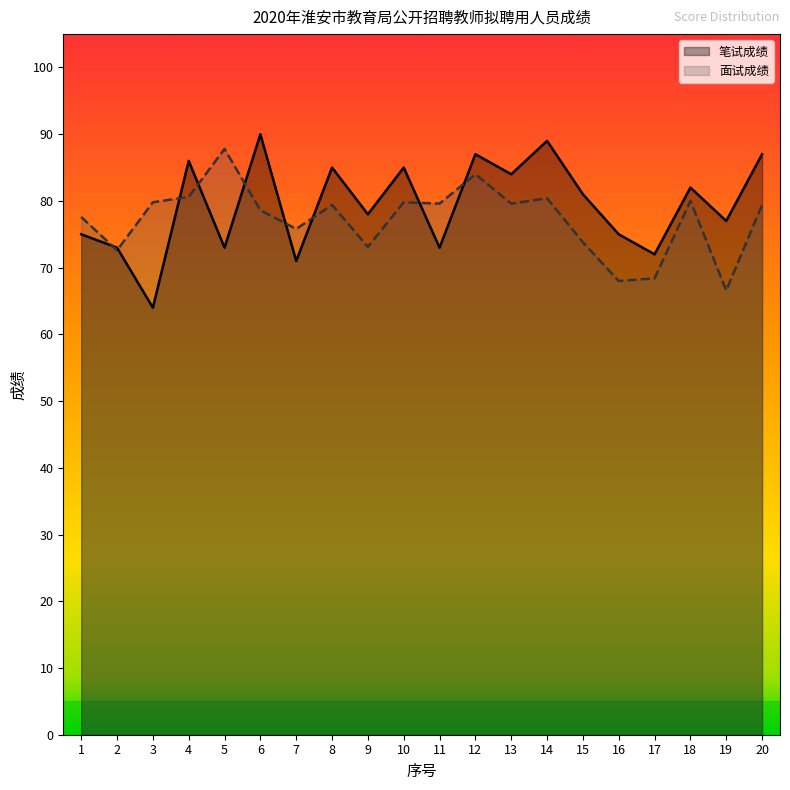

What is the highest value of the 面试成绩 series?

87.8